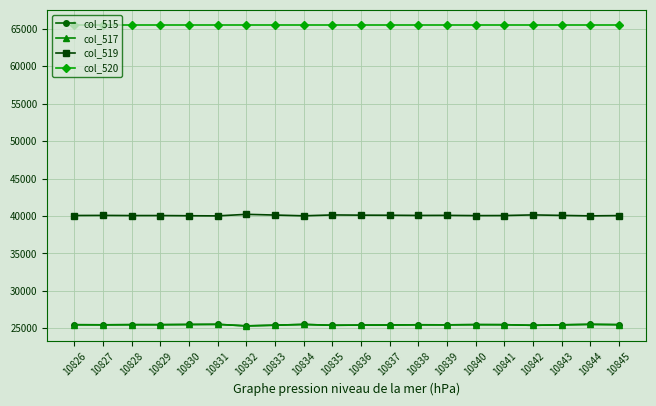

At which label does col_515 first exceed 25469?

10828